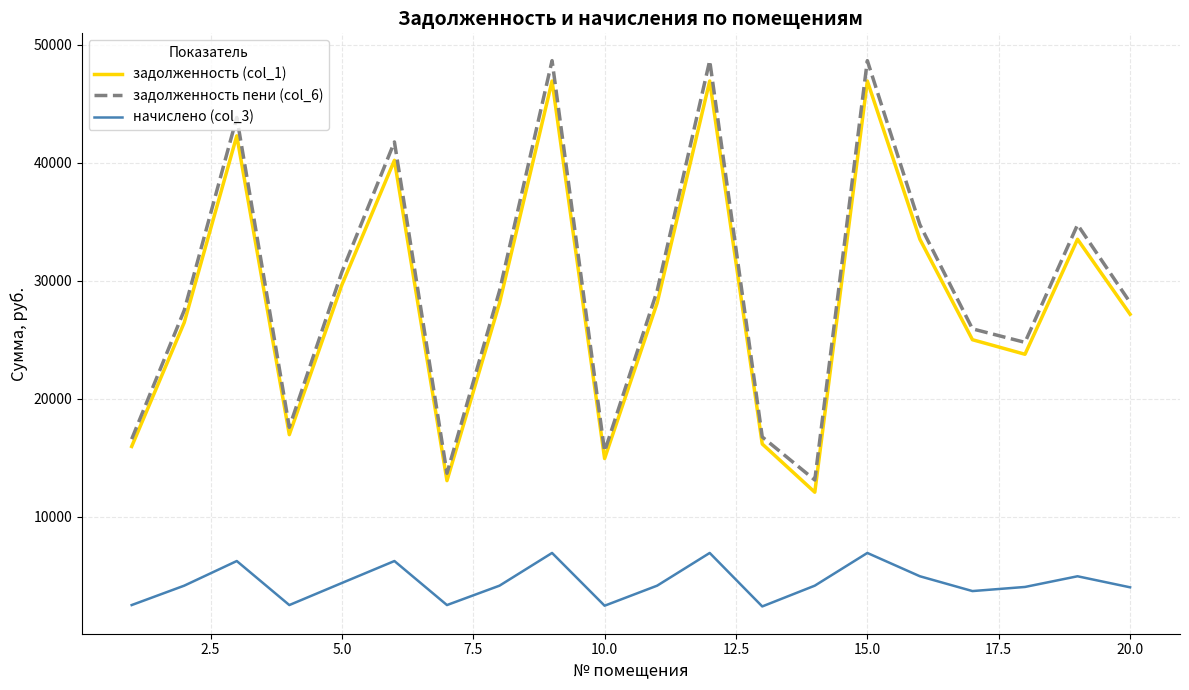

Which series has the widest spread of values?

задолженность пени (col_6)